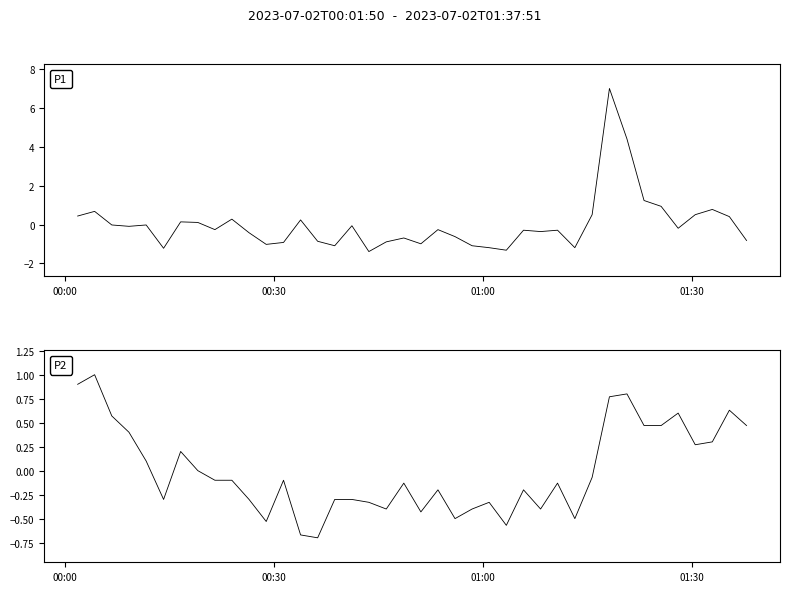

What is the difference between the second highest and second lowest values in the P2 series?

1.6